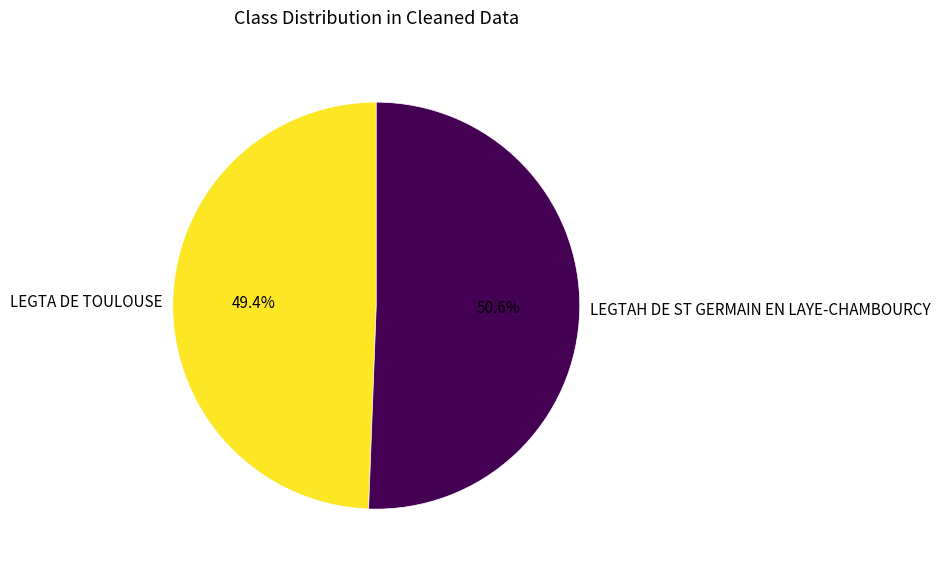

The LEGTA DE TOULOUSE slice represents 38% of the pie. True or false?

False